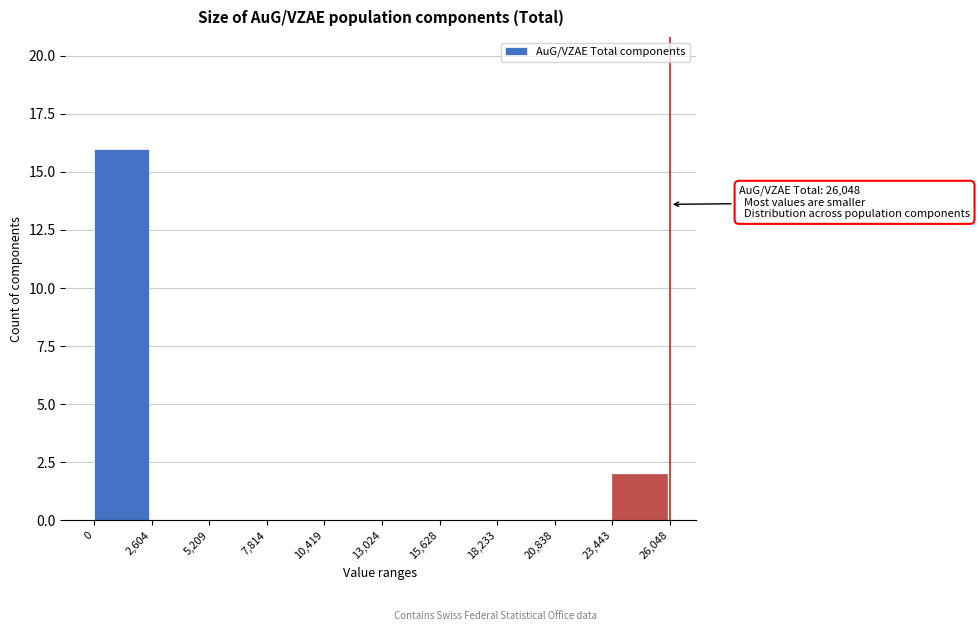

Which range on the x-axis has the tallest bar?

0 to 2,604